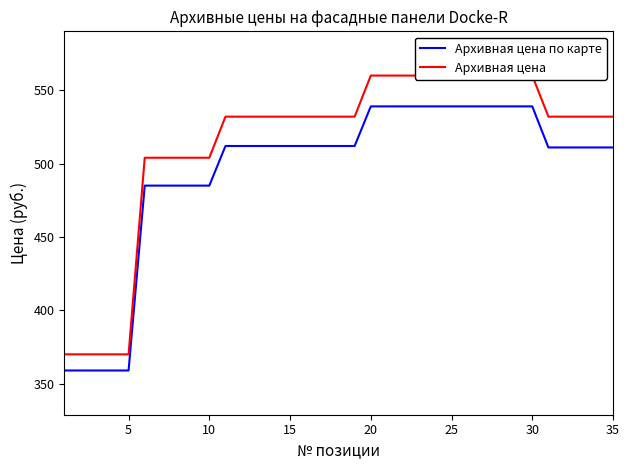

What is the greatest value displayed?

560